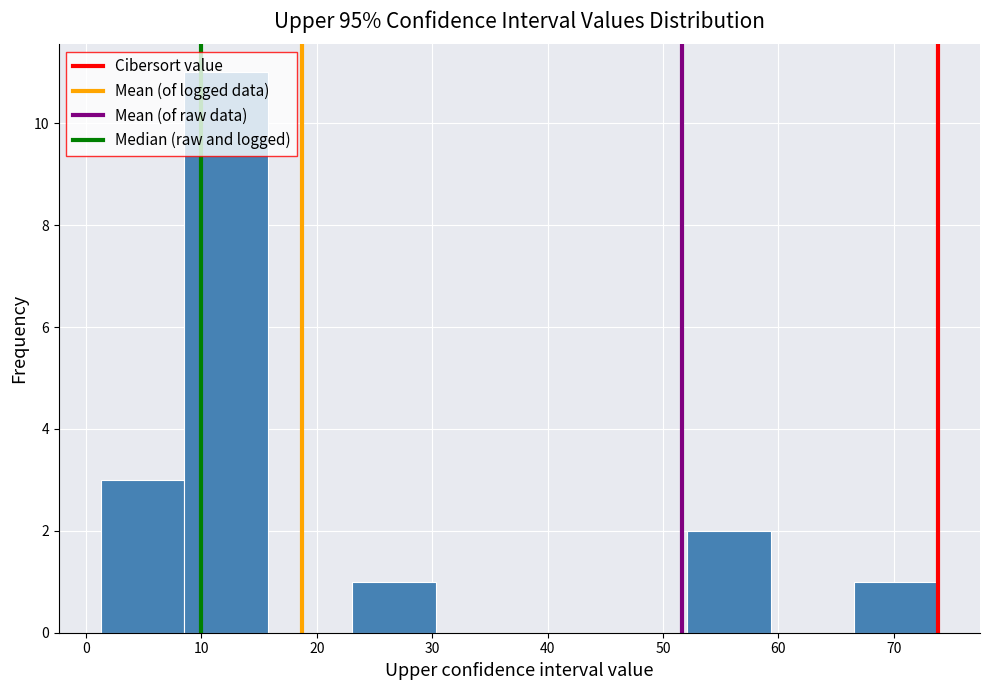

Which range on the x-axis has the tallest bar?

9 to 16